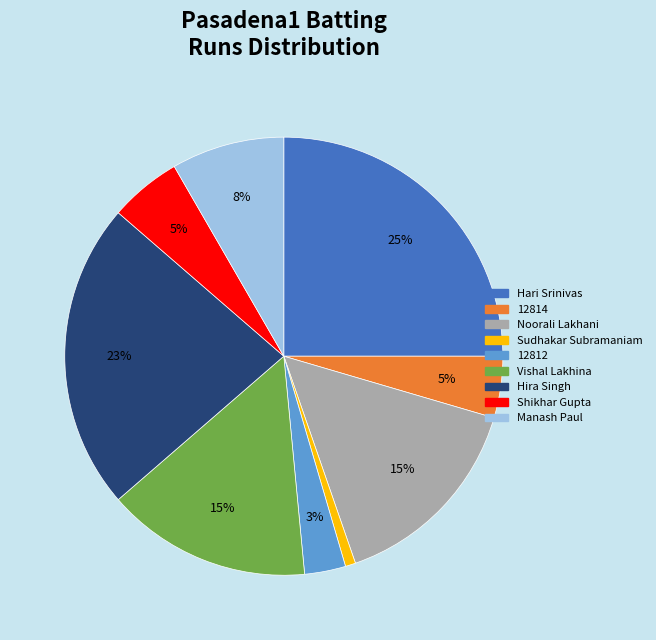

Do Hira Singh and Vishal Lakhina together represent more than half of the pie?

No